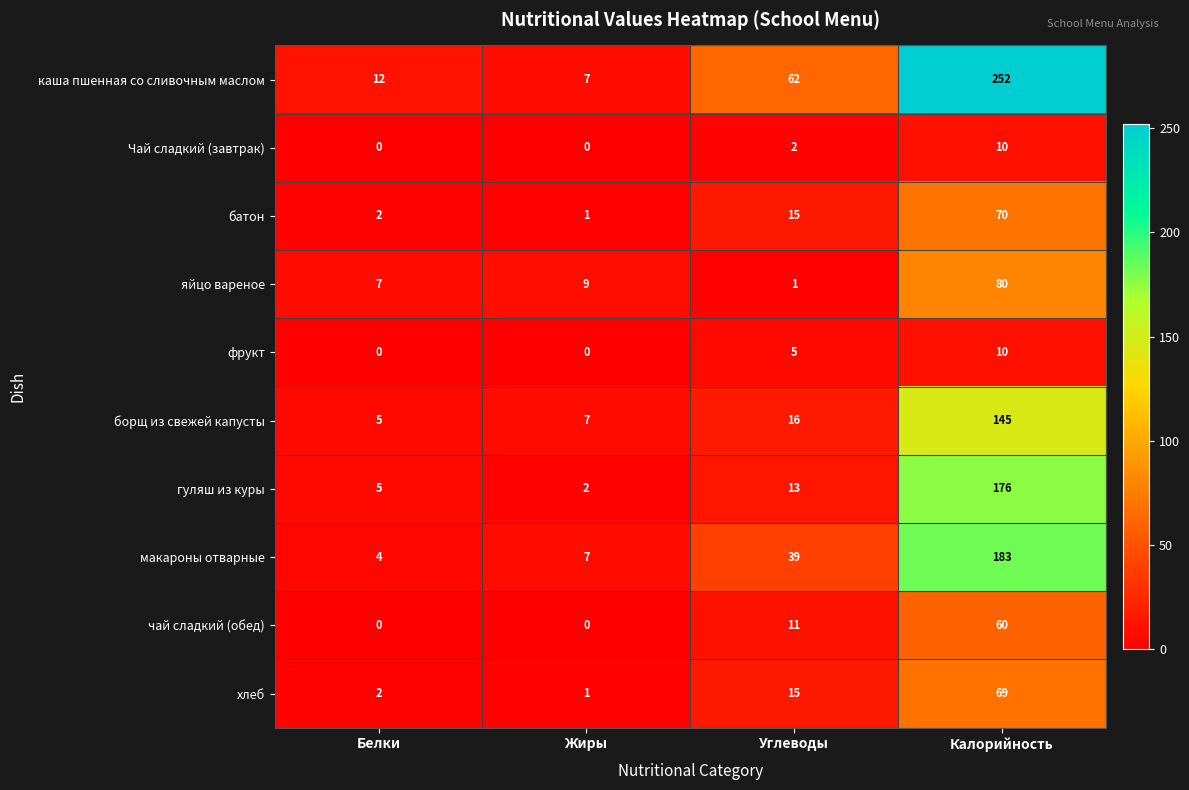

Which series has the largest range (max minus min)?

каша пшенная со сливочным маслом